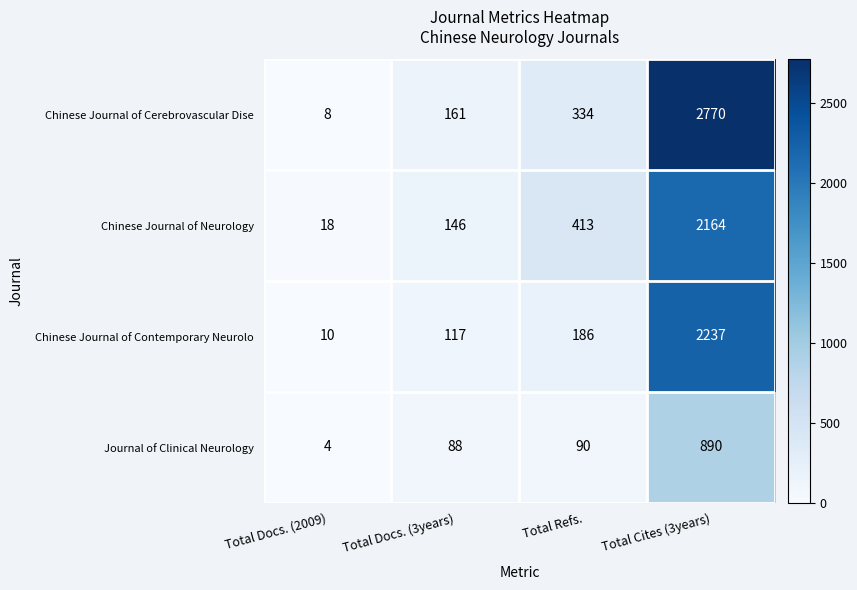

At which label is Chinese Journal of Contemporary Neurolo closest to 1123?

Total Refs.